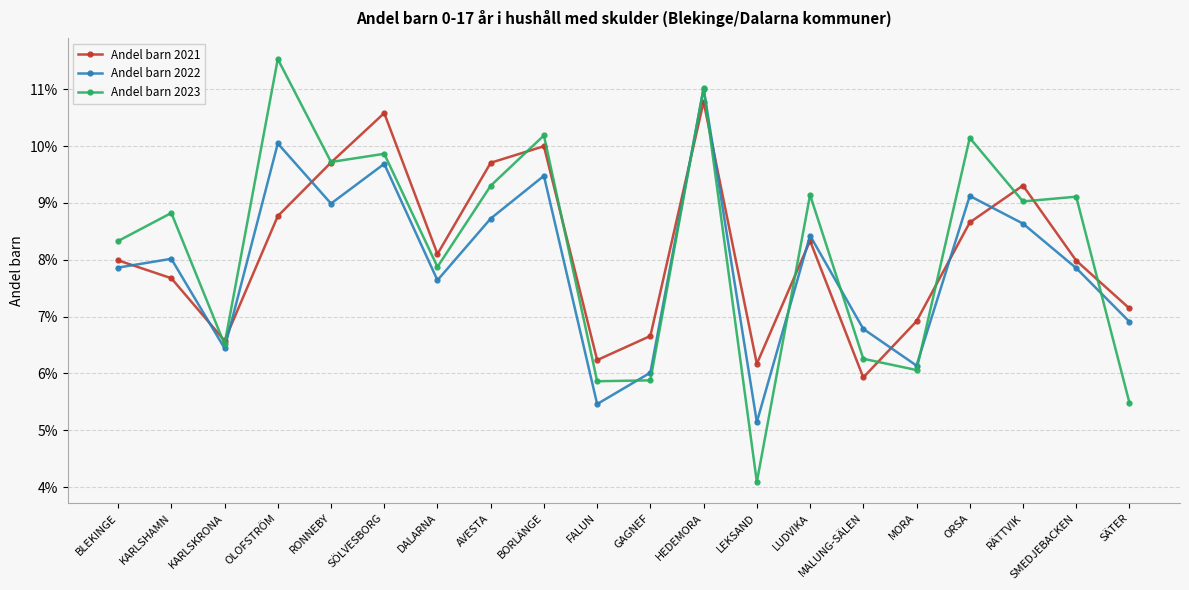

What is the label of the 13th point from the left?

LEKSAND